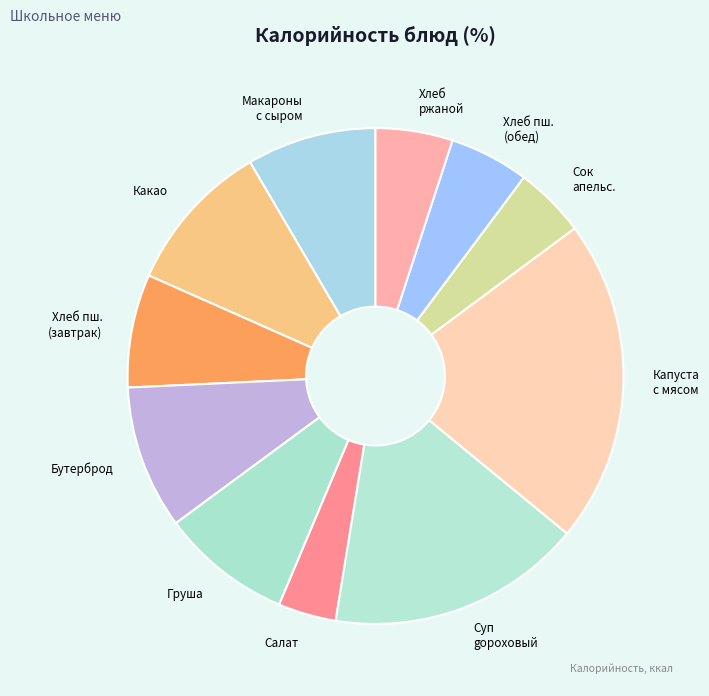

Rank the categories by value from highest to lowest.

Капуста тушеная с мясом, Гороховый суп, Какао-напиток на молоке, Бутерброд с маслом сливочным 20/10, Груша, Макароны запеченные с сыром, Хлеб пшеничный, Хлеб пшеничный (обед), Хлеб ржаной, сок апельсиновый, Салат из свежих помидор